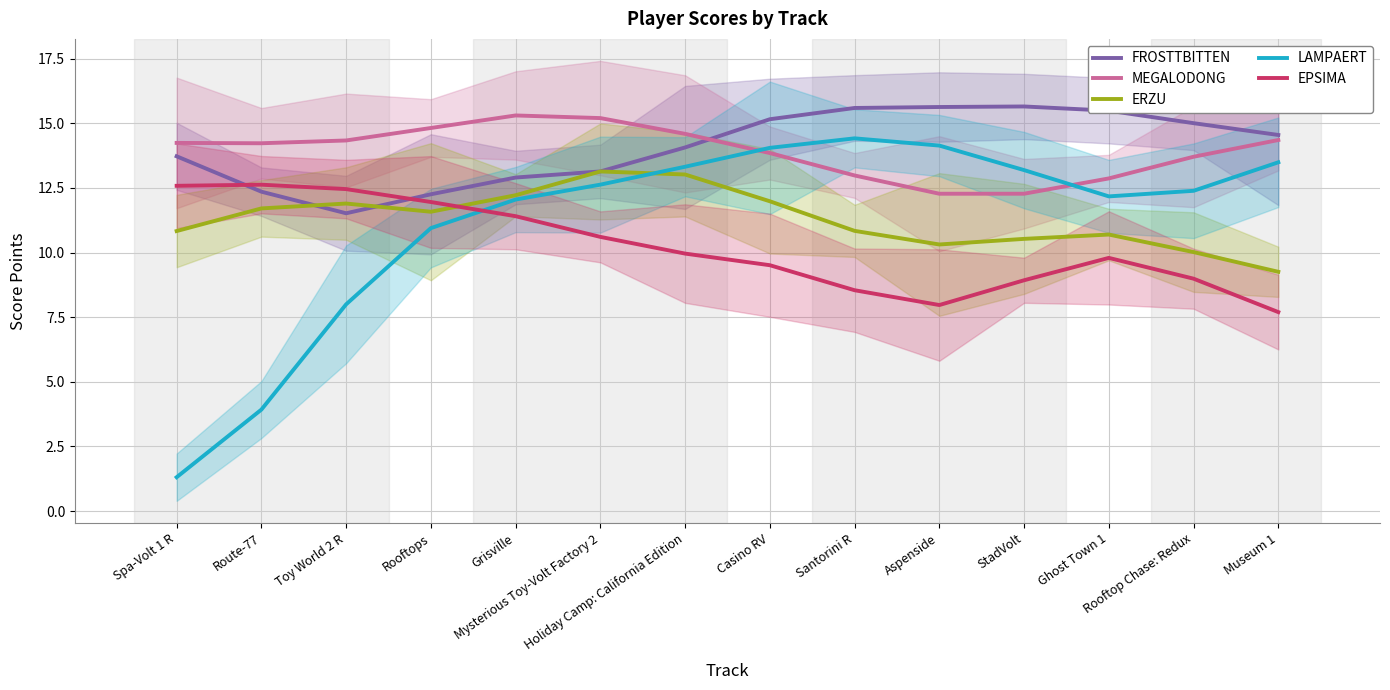

Reading left to right, transcribe all the data shown in this chart.

FROSTTBITTEN: Spa-Volt 1 R=13.7	Route-77=12.4	Toy World 2 R=11.5	Rooftops=12.3	Grisville=12.9	Mysterious Toy-Volt Factory 2=13.1	Holiday Camp: California Edition=14.1	Casino RV=15.2	Santorini R=15.6	Aspenside=15.6	StadVolt=15.6	Ghost Town 1=15.5	Rooftop Chase: Redux=15.0	Museum 1=14.5
MEGALODONG: Spa-Volt 1 R=14.2	Route-77=14.2	Toy World 2 R=14.3	Rooftops=14.8	Grisville=15.3	Mysterious Toy-Volt Factory 2=15.2	Holiday Camp: California Edition=14.6	Casino RV=13.8	Santorini R=13.0	Aspenside=12.3	StadVolt=12.3	Ghost Town 1=12.9	Rooftop Chase: Redux=13.7	Museum 1=14.4
ERZU: Spa-Volt 1 R=10.8	Route-77=11.7	Toy World 2 R=11.9	Rooftops=11.6	Grisville=12.2	Mysterious Toy-Volt Factory 2=13.1	Holiday Camp: California Edition=13.0	Casino RV=12.0	Santorini R=10.8	Aspenside=10.3	StadVolt=10.5	Ghost Town 1=10.7	Rooftop Chase: Redux=10.0	Museum 1=9.3
LAMPAERT: Spa-Volt 1 R=1.3	Route-77=3.9	Toy World 2 R=8.0	Rooftops=10.9	Grisville=12.0	Mysterious Toy-Volt Factory 2=12.6	Holiday Camp: California Edition=13.3	Casino RV=14.0	Santorini R=14.4	Aspenside=14.1	StadVolt=13.2	Ghost Town 1=12.2	Rooftop Chase: Redux=12.4	Museum 1=13.5
EPSIMA: Spa-Volt 1 R=12.6	Route-77=12.6	Toy World 2 R=12.5	Rooftops=12.0	Grisville=11.4	Mysterious Toy-Volt Factory 2=10.6	Holiday Camp: California Edition=10.0	Casino RV=9.5	Santorini R=8.5	Aspenside=8.0	StadVolt=8.9	Ghost Town 1=9.8	Rooftop Chase: Redux=9.0	Museum 1=7.7